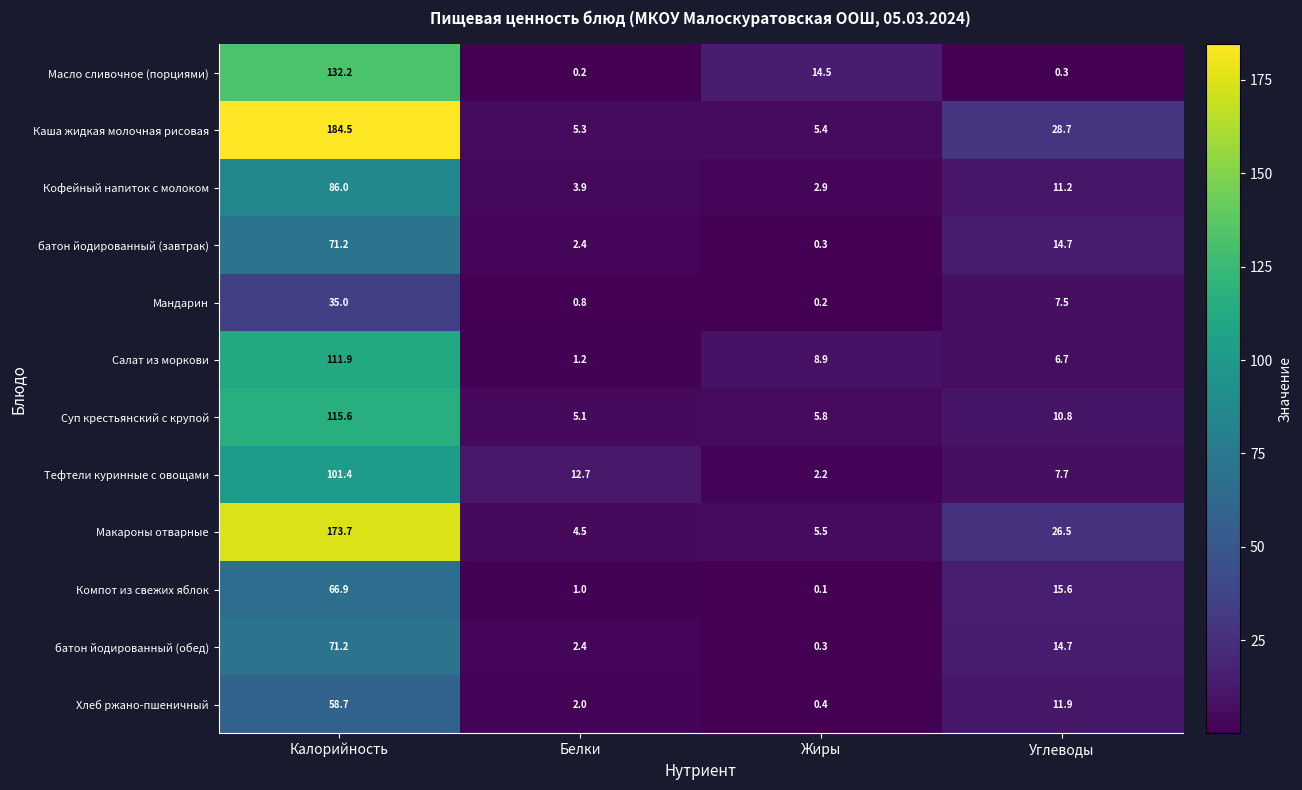

Count the number of categories in the chart.

4